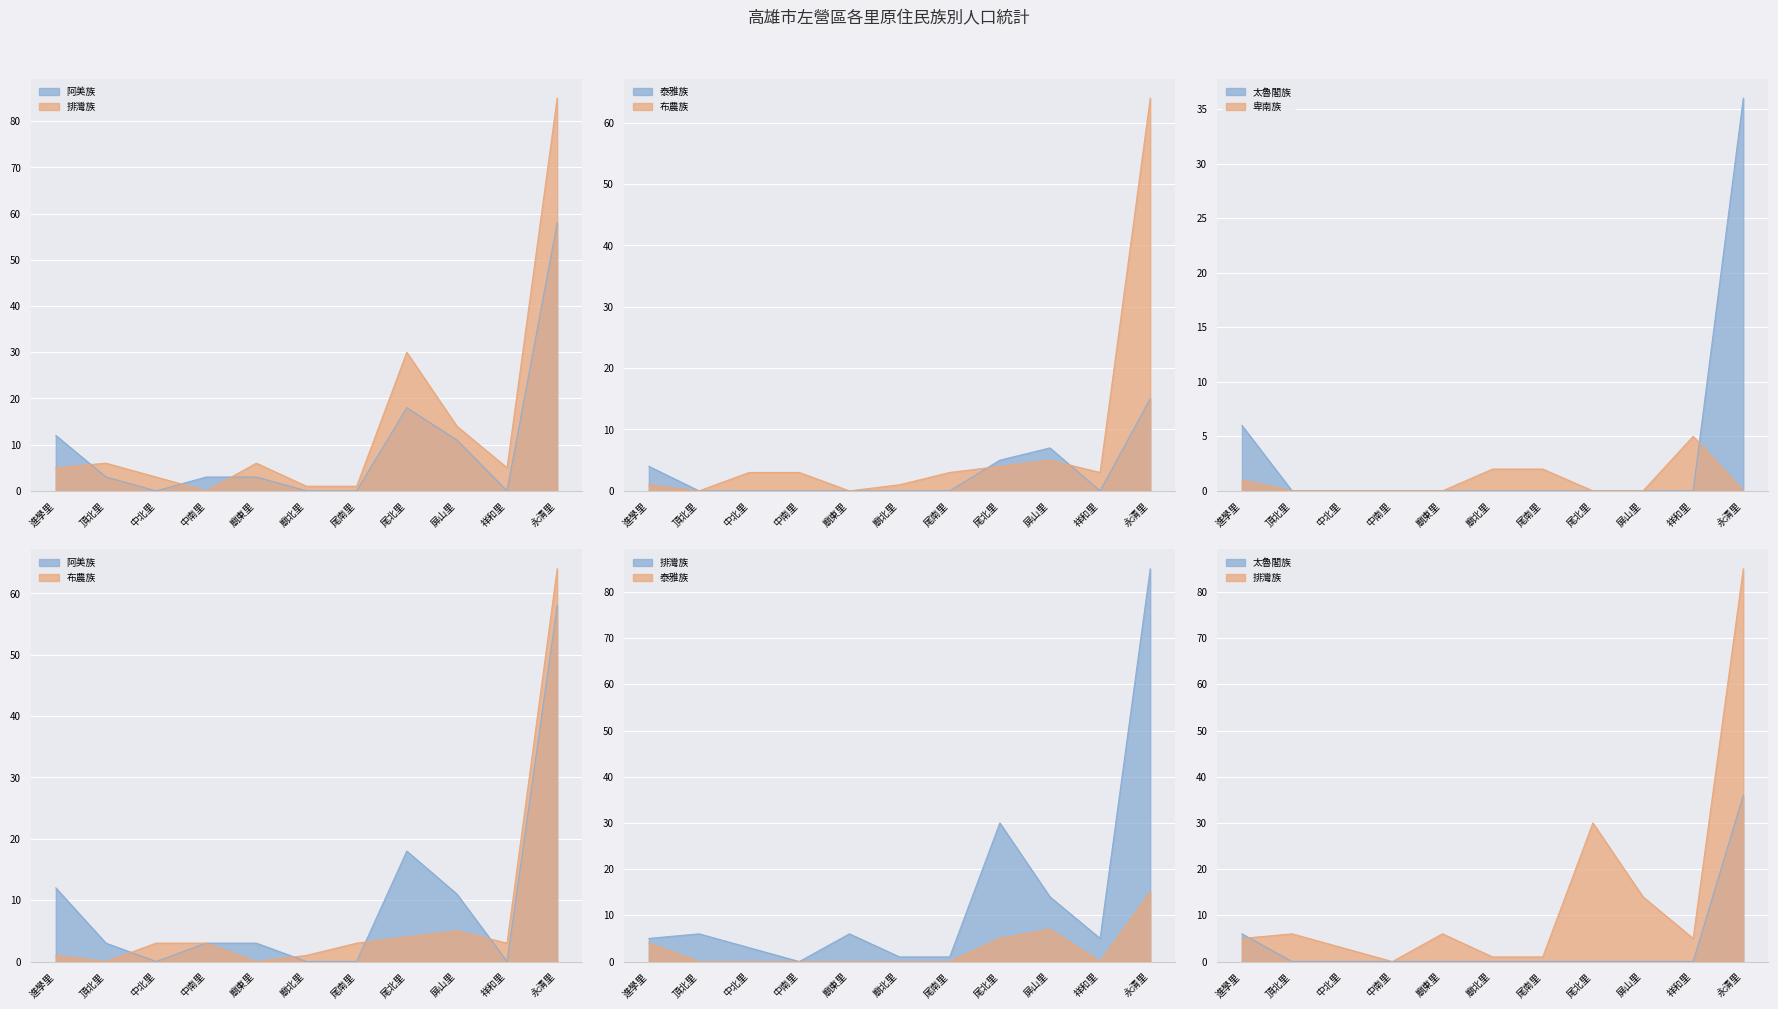

What is the total value across all series at 尾北里?

57